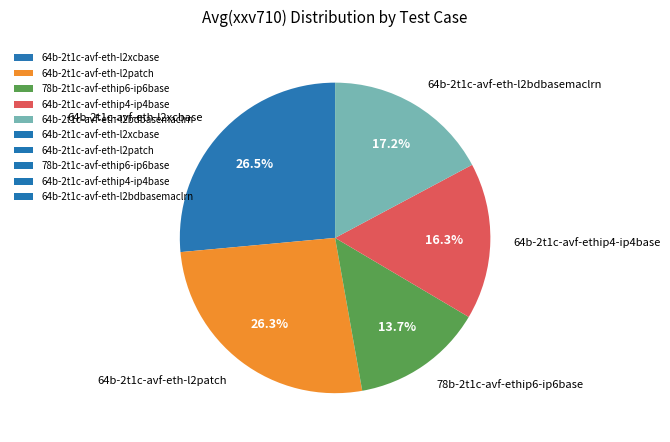

Is there any slice that represents more than half of the pie?

No